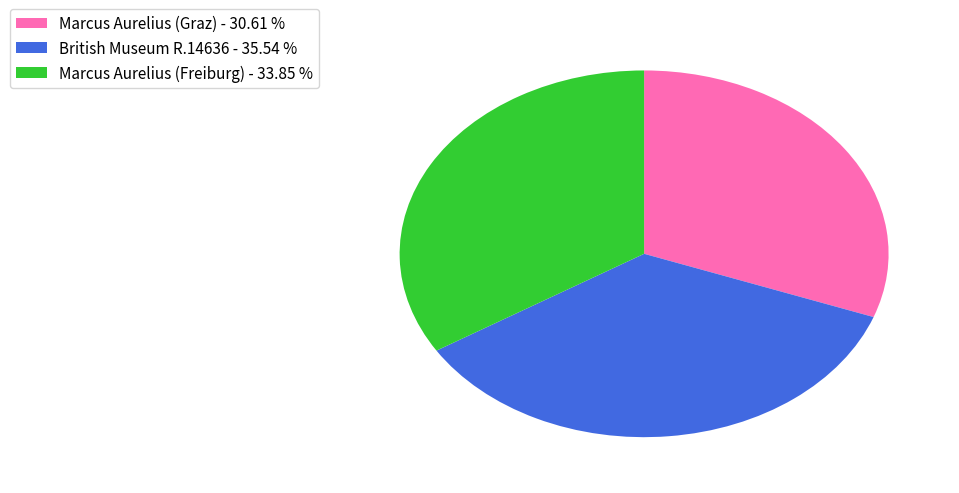

What is the ratio of the value at Marcus Aurelius (Freiburg) to the value at Marcus Aurelius (Graz)?

1.1